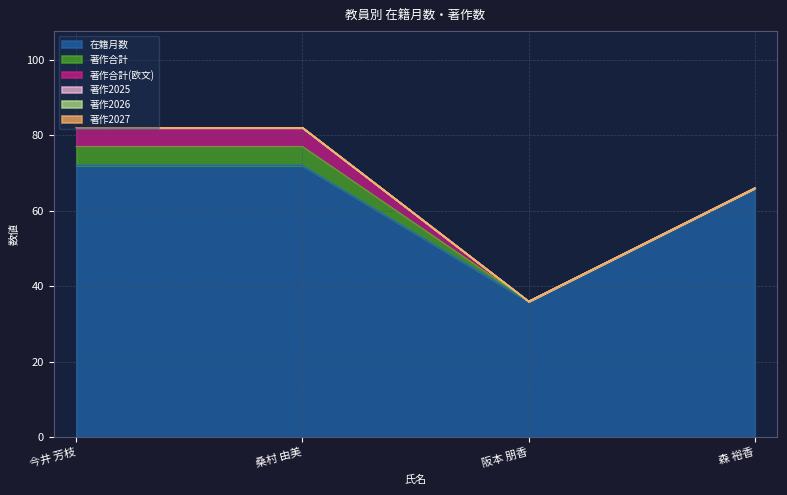

What is the label of the 2nd point from the left?

桑村 由美